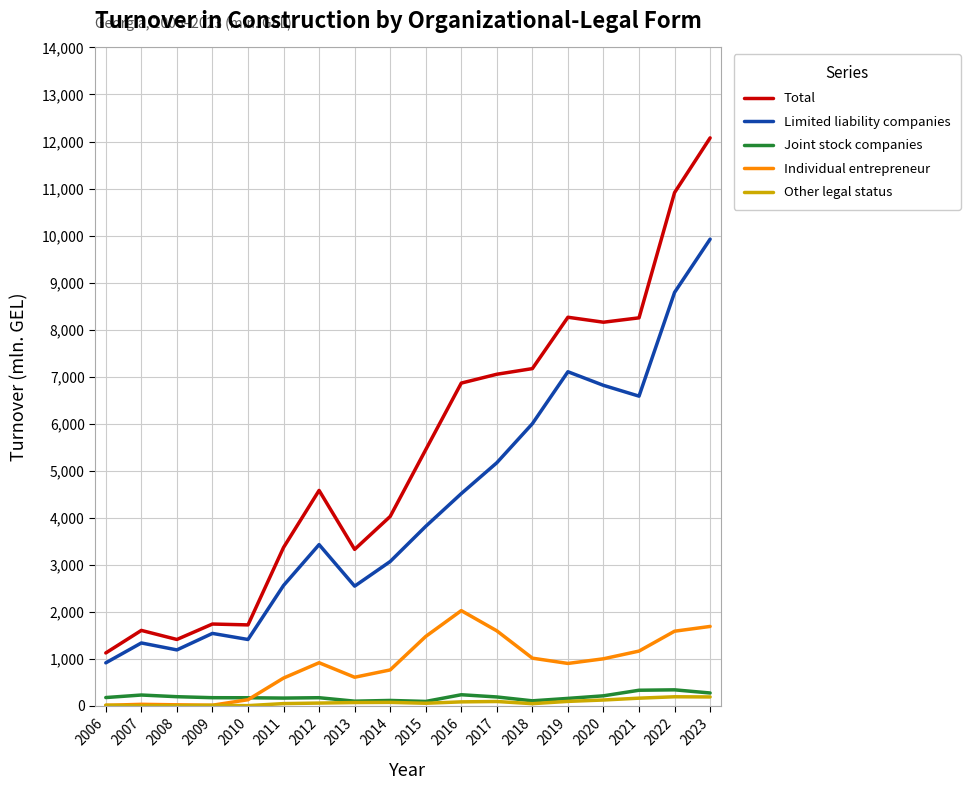

What is the total value across all series at 2011?

6733.5